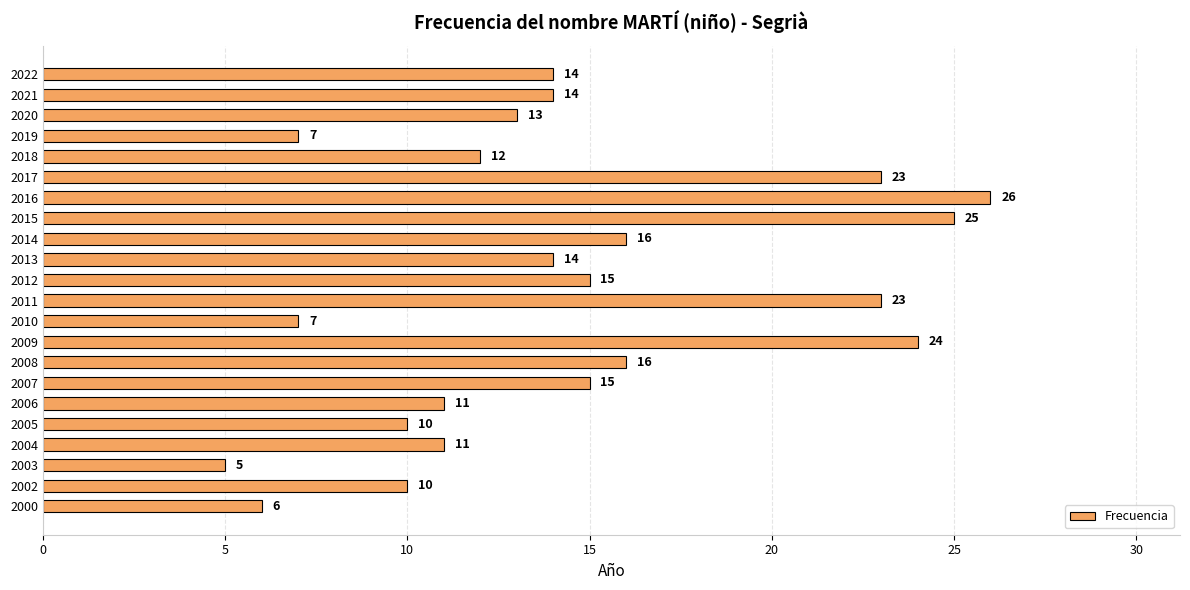

Count the number of categories in the chart.

22